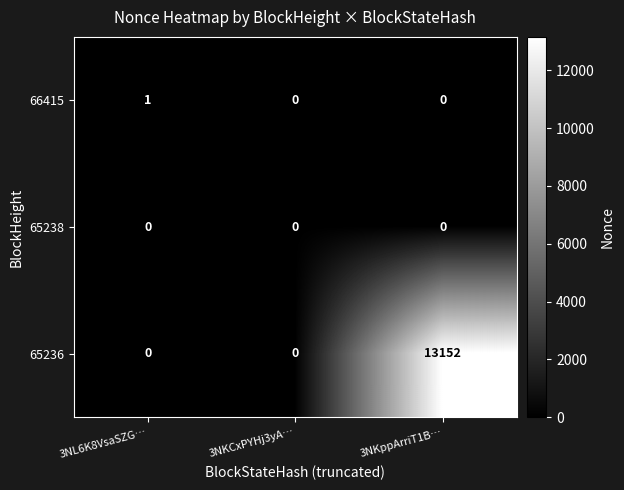

Which series changed the most between 3NL6K8VsaSZG… and 3NKppArriT1B…?

65236